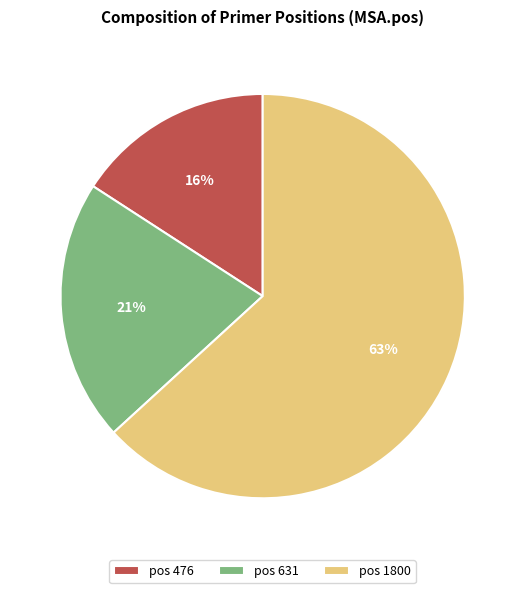

Which has a higher value, pos 1800 or pos 476?

pos 1800